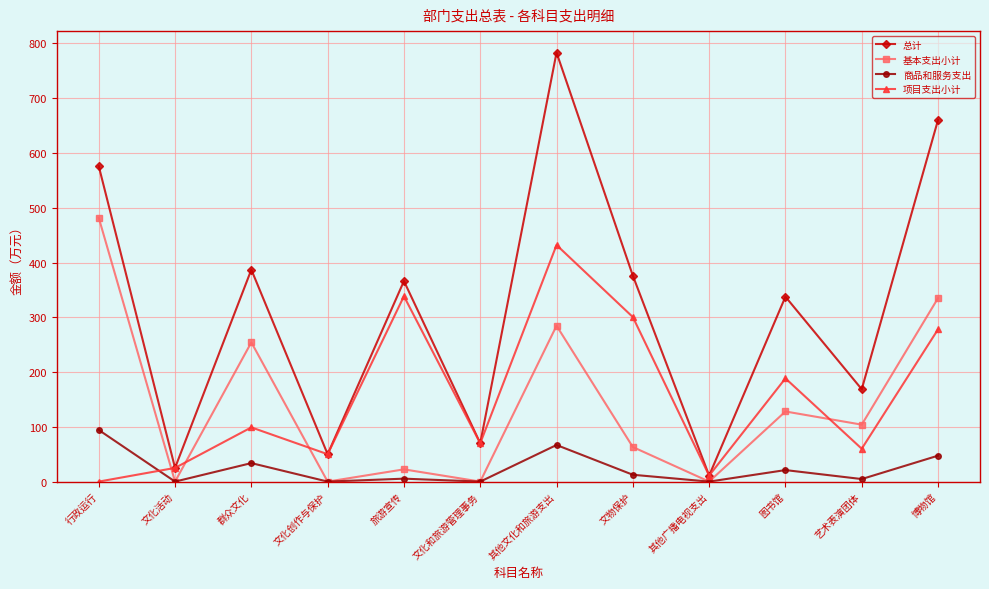

True or false: 总计 and 商品和服务支出 intersect in this chart.

False